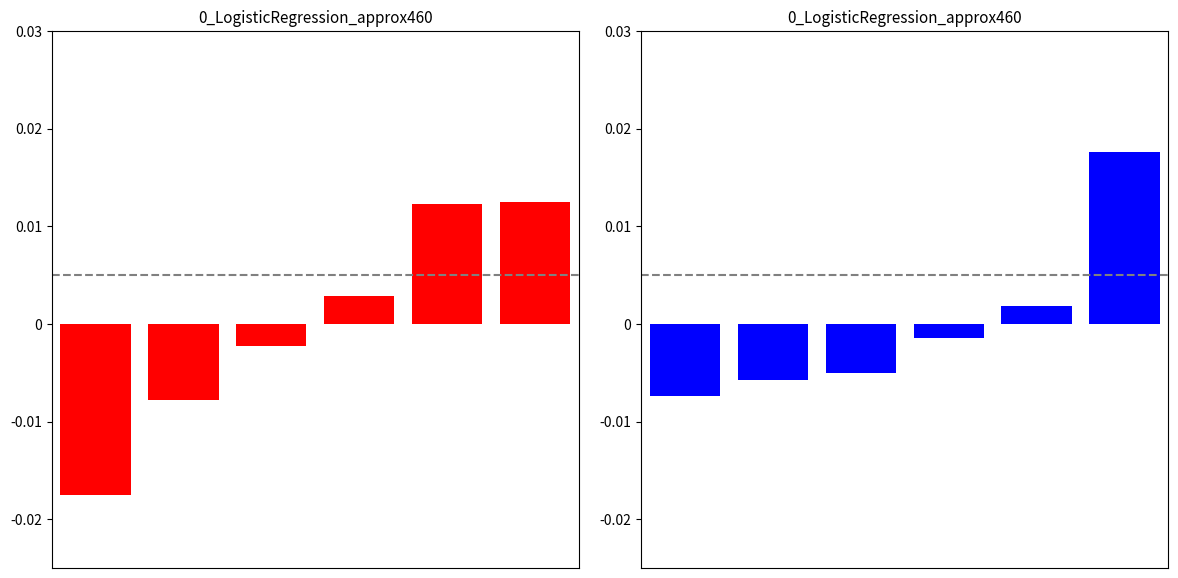

Count the number of categories in the chart.

6